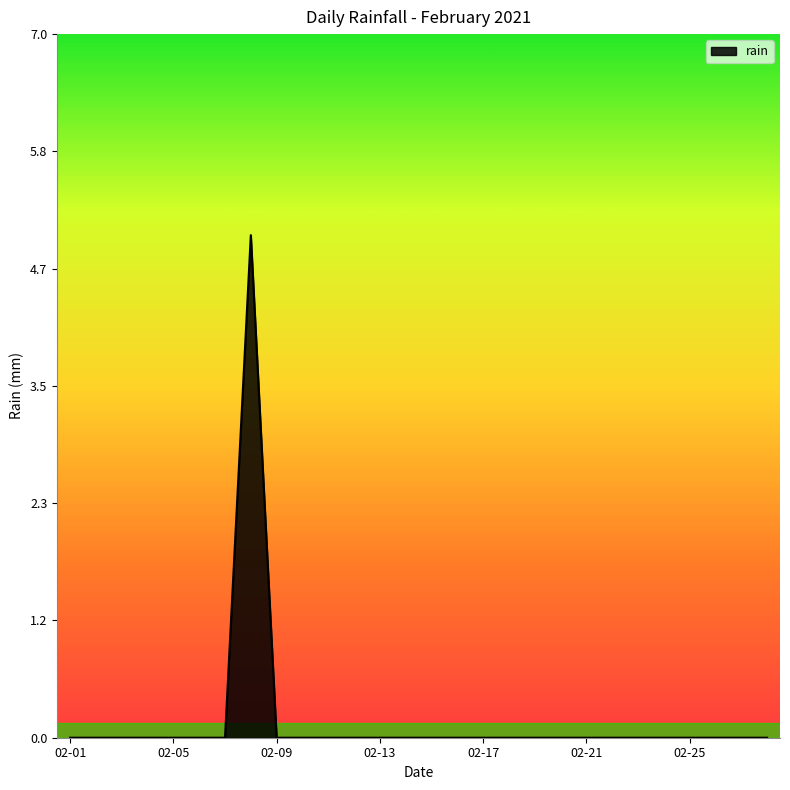

What is the maximum value shown in the chart?

5